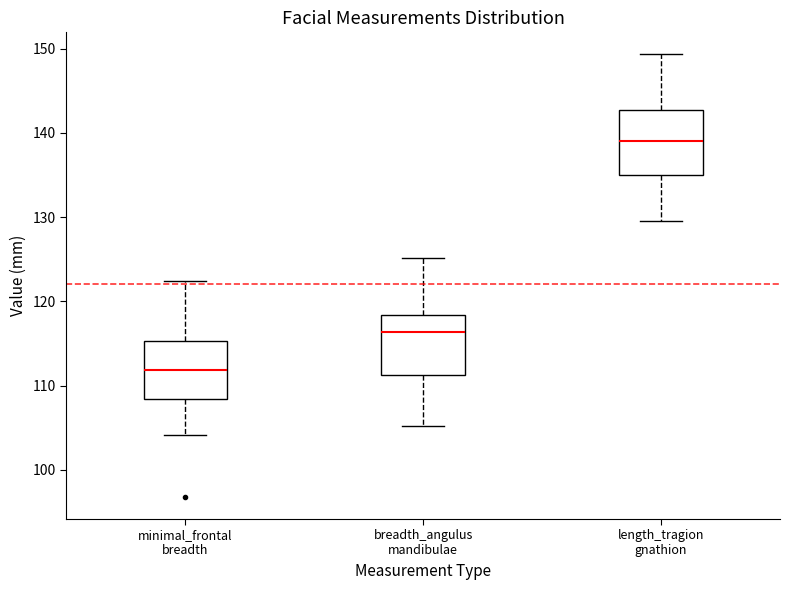

Where is the upper edge of the box for breadth_angulus mandibulae on the y-axis? The values are not printed on the chart, so give them approximately, as read against the axis.

118